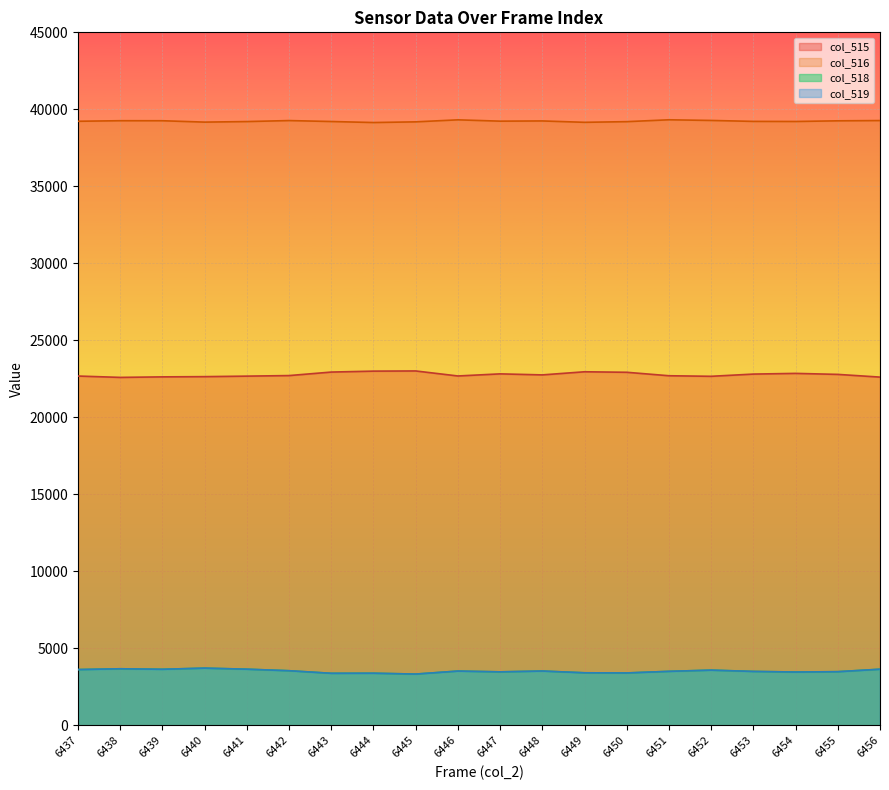

True or false: col_516 and col_518 intersect in this chart.

False